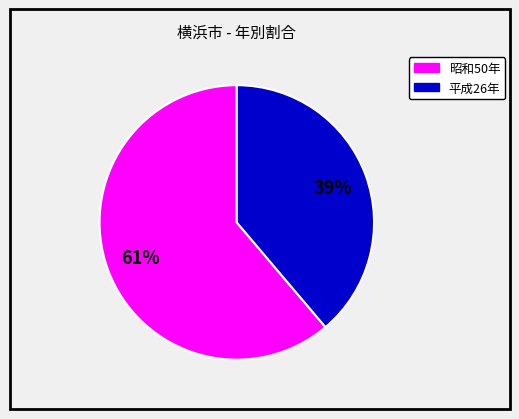

Is there a majority slice in this chart?

Yes